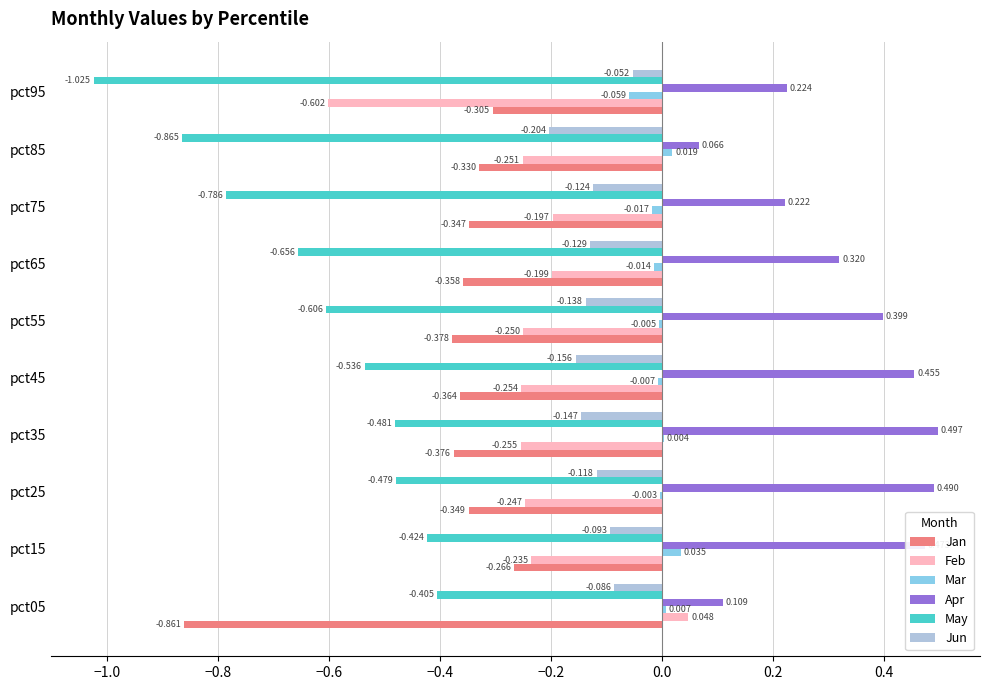

Which series has the largest total across all categories?

Apr